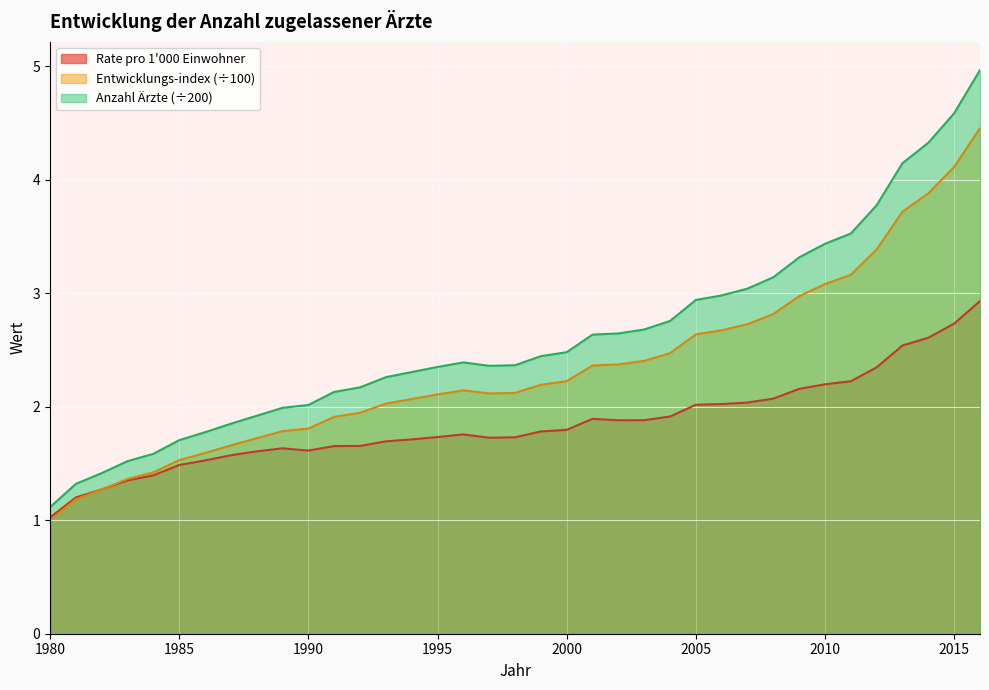

In Anzahl Ärzte, how many points are lower than both neighbors (excluding endpoints)?

1